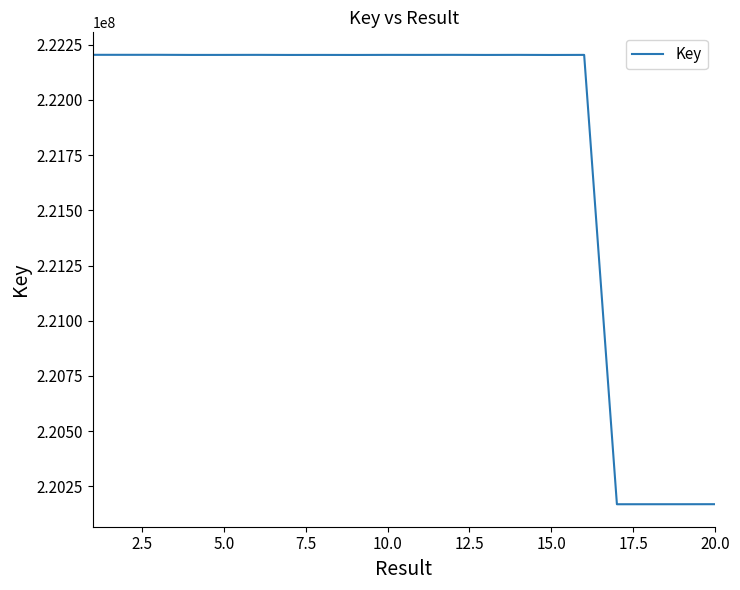

What is the minimum value shown in the chart?

220168760